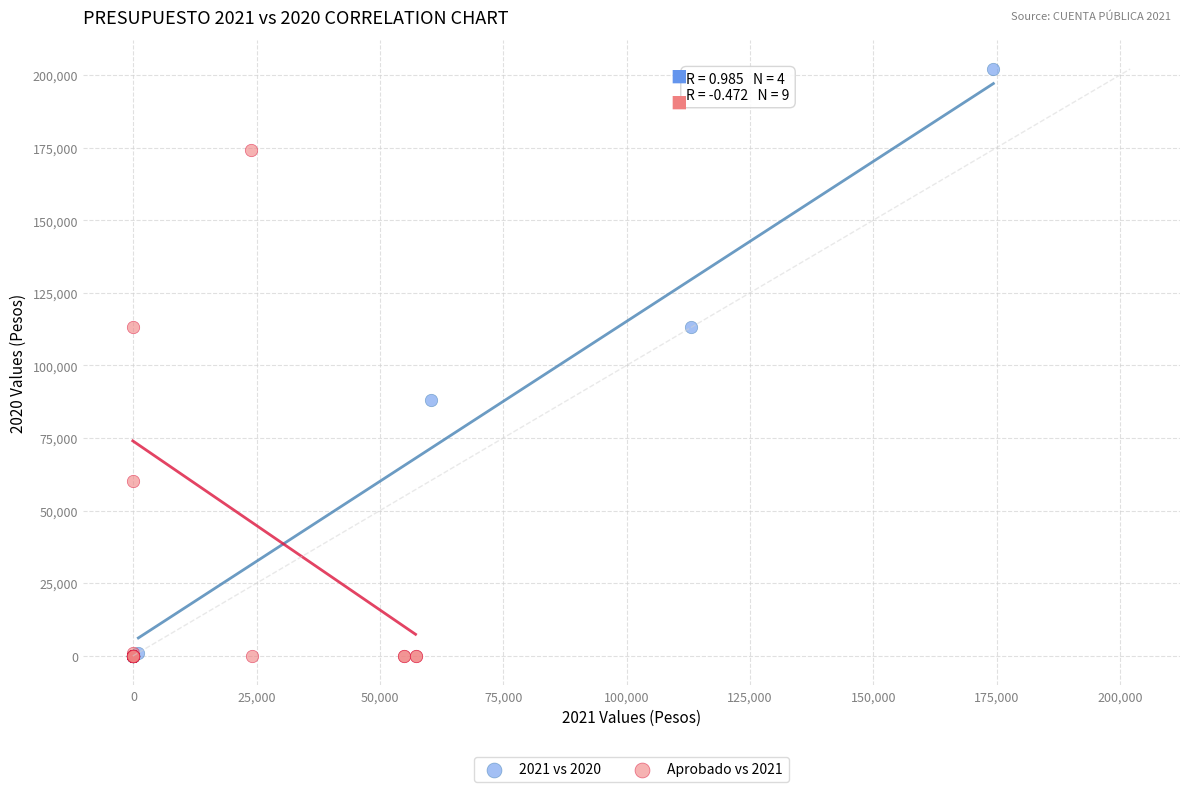

Which series contains the highest Y value?

2021 vs 2020